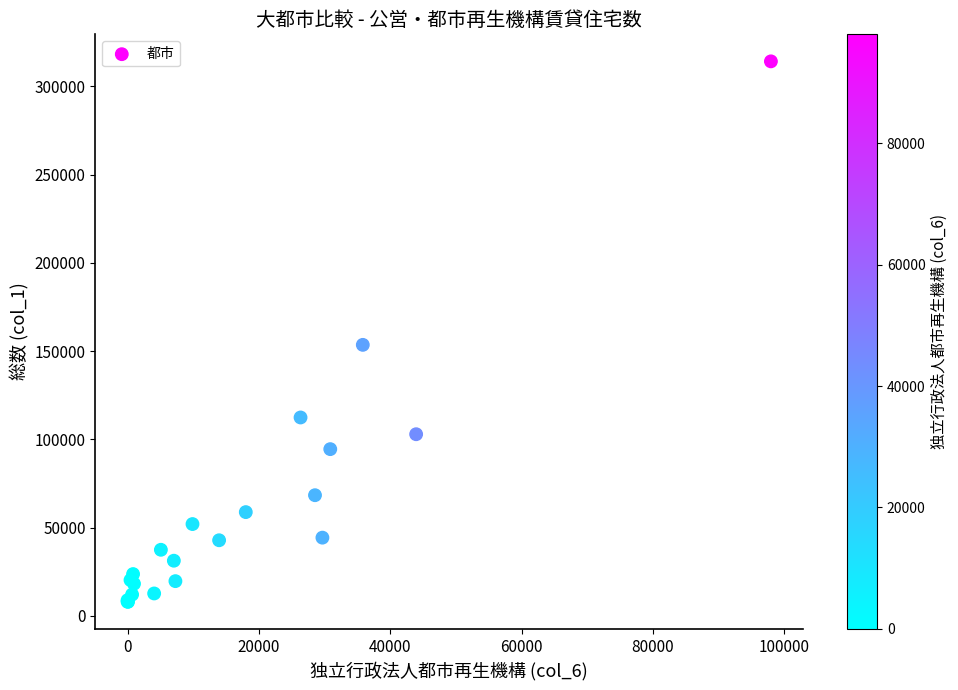

What Y value in the scatter plot is closest to 161042?

153528